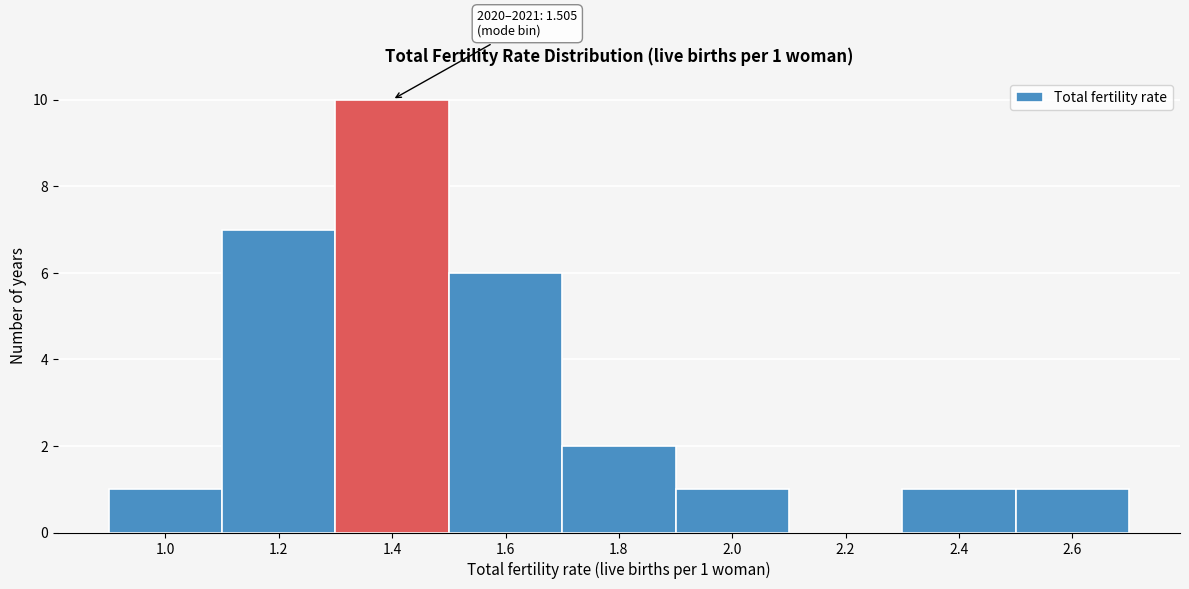

Reading left to right, extract all data points from this chart.

1.0=1	1.2=7	1.4=10	1.6=6	1.8=2	2.0=1	2.2=0	2.4=1	2.6=1